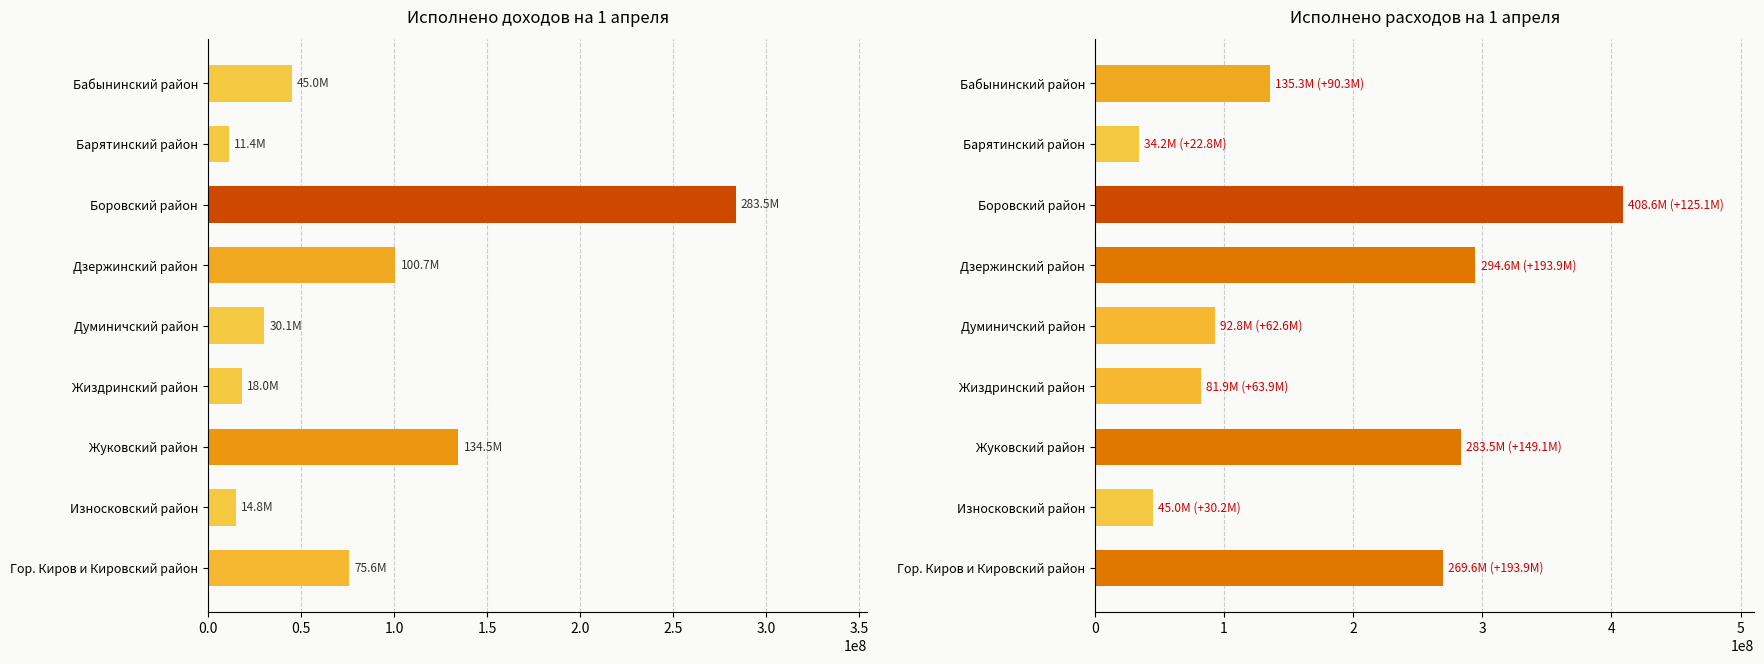

Reading right to left, list all the values displayed in this chart.

Доходы: 75648006.2	14798908.6	134479022.4	18018230.9	30149096.4	100727960.7	283493048.4	11364544.8	45030649.4
Расходы: 269567506.8	44986784.0	283539949.4	81947731.0	92777529.6	294587880.4	408568254.7	34209313.4	135298995.1